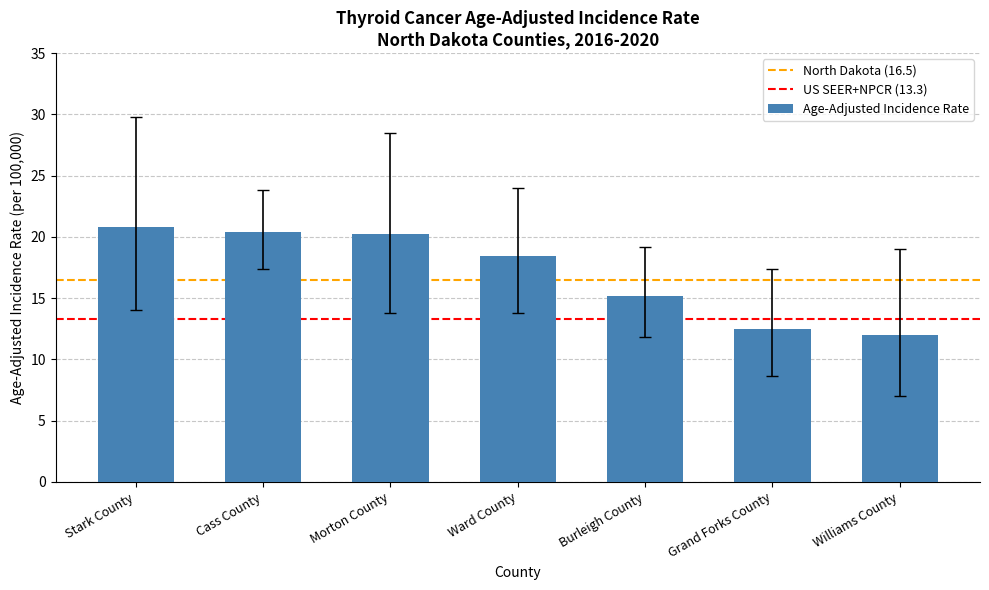

What is the label of the 3rd bar from the left?

Morton County